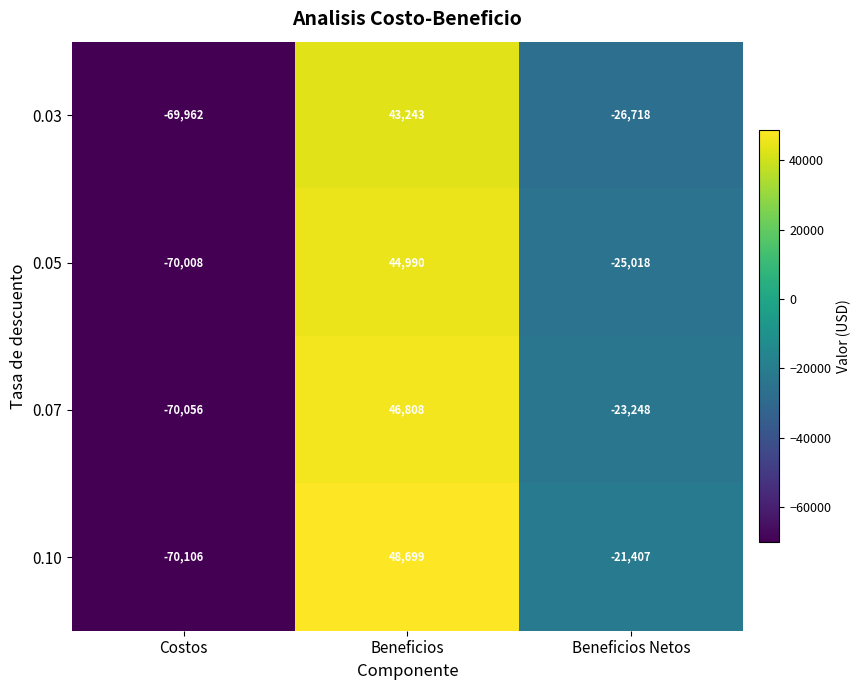

Where is 0.03 nearest to the value -13359?

Beneficios Netos